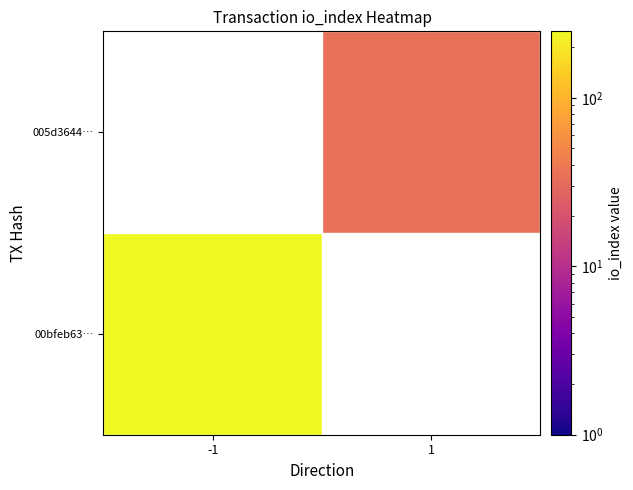

How many distinct data groups are displayed?

2